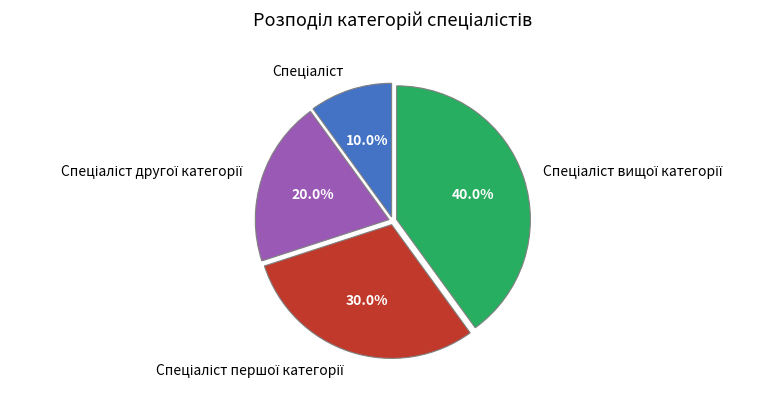

Is there a majority slice in this chart?

No